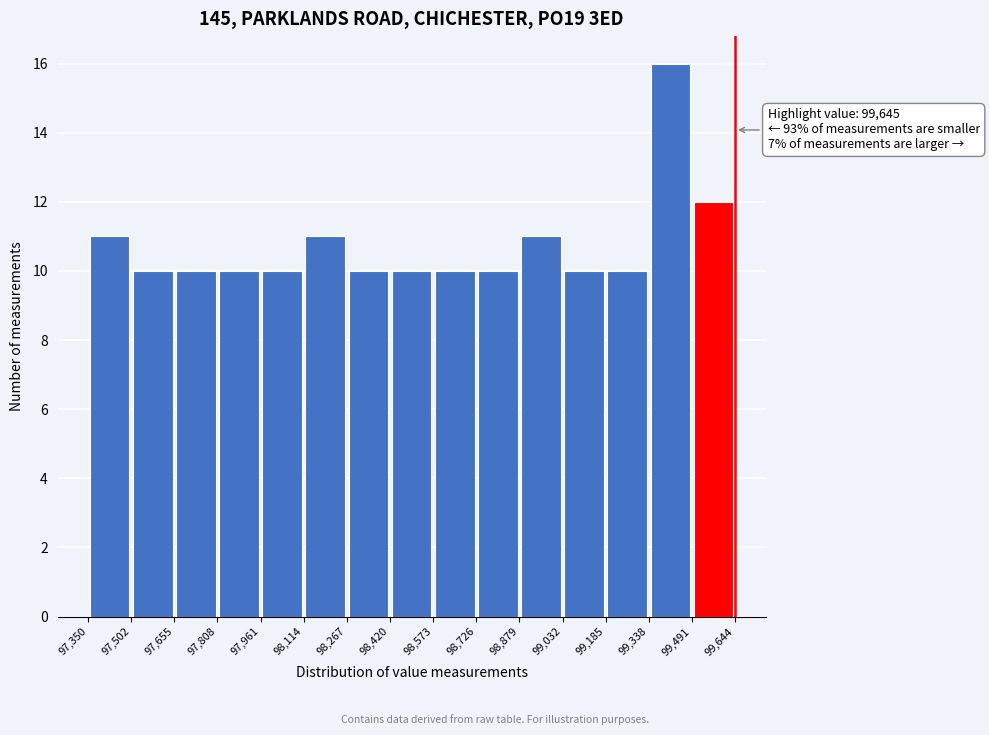

Which range on the x-axis has the tallest bar?

99,338 to 99,491